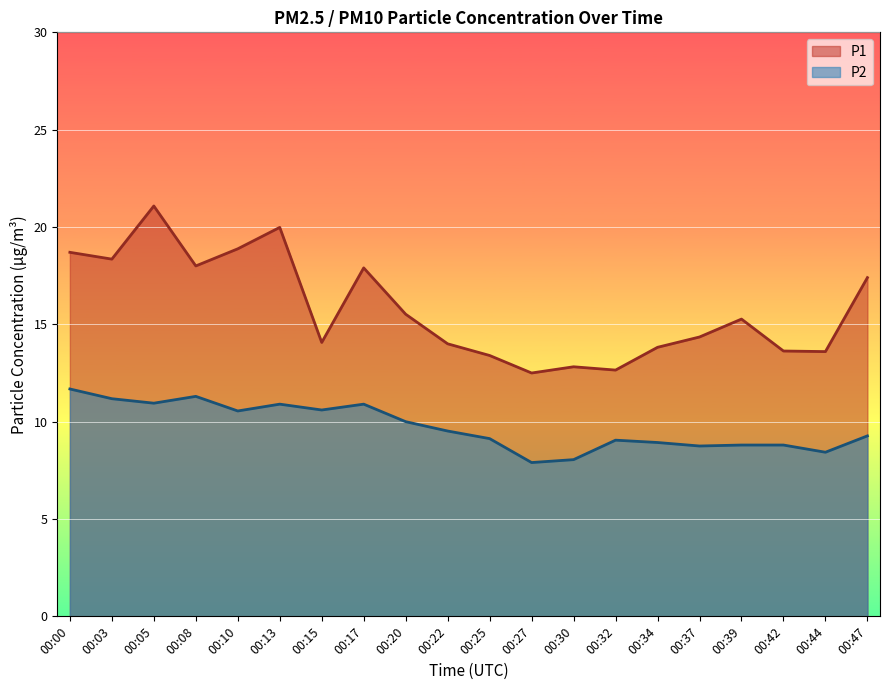

Between 00:05 and 00:08, which series saw the biggest shift?

P1